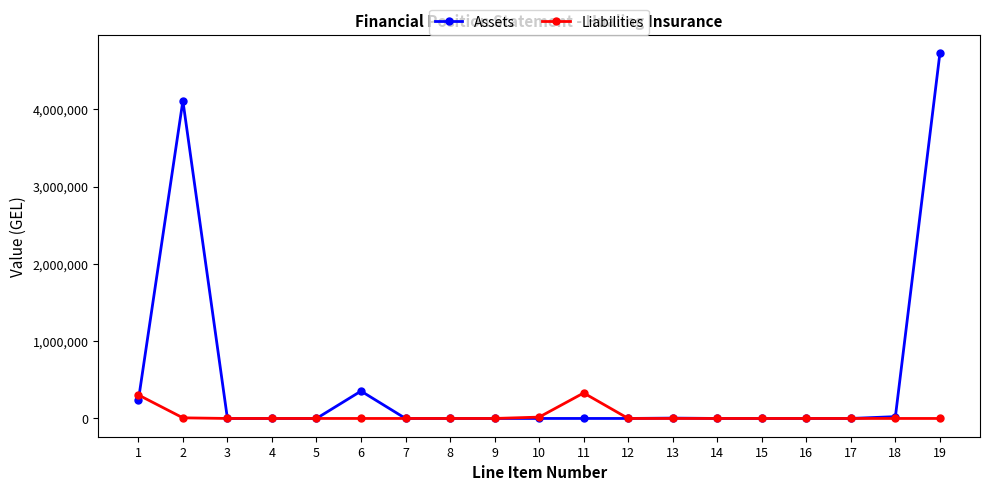

Rank the series at 6 from highest to lowest value.

Assets, Liabilities